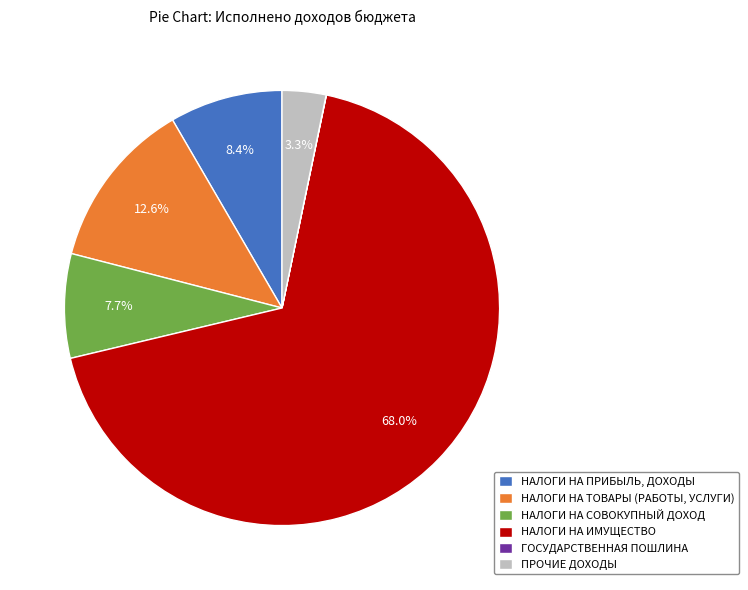

Which category has the biggest portion of the pie?

НАЛОГИ НА ИМУЩЕСТВО